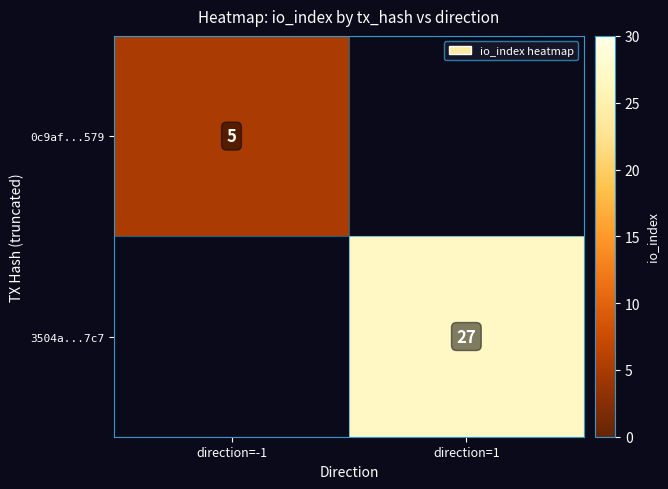

The 0c9af...579 series shows 5 at direction=-1. True or false?

True